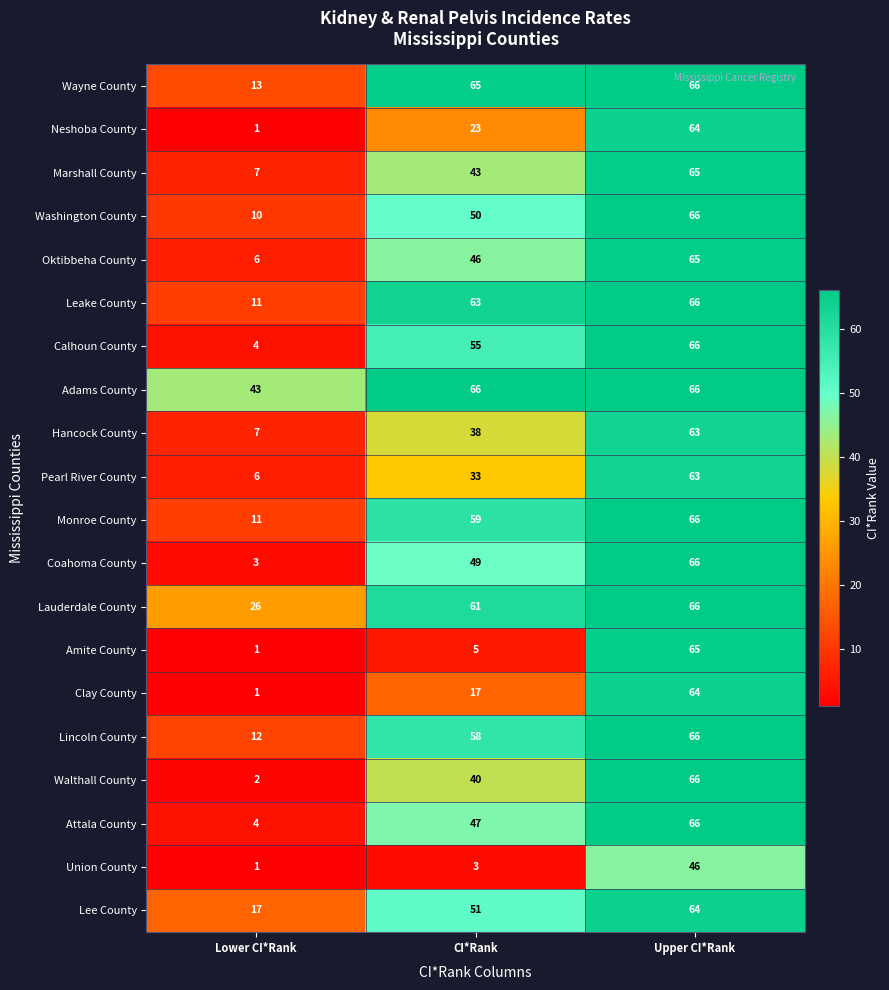

What is the greatest value displayed?

66